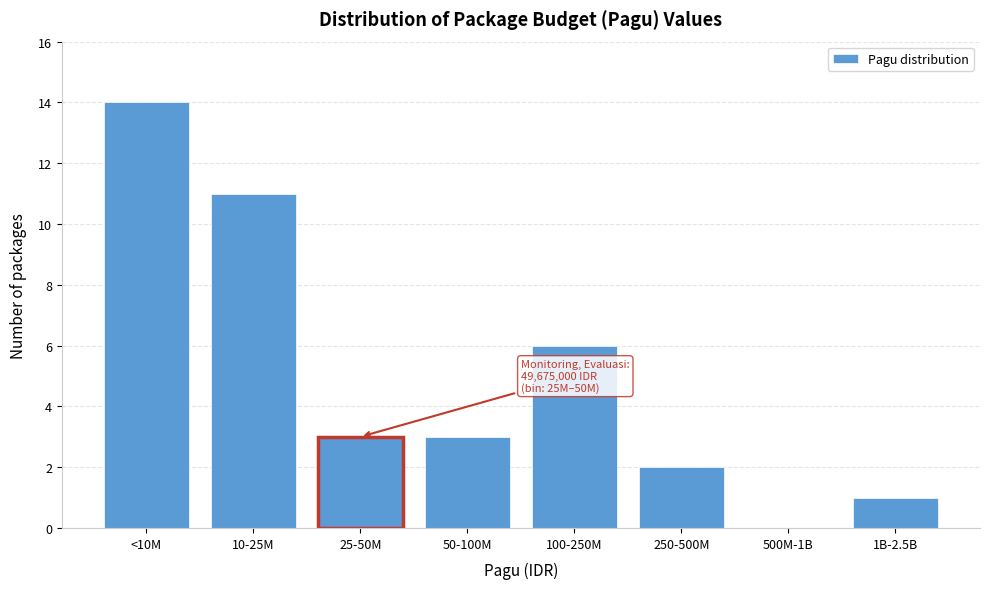

Reading left to right, list all the values displayed in this chart.

<10M=14	10-25M=11	25-50M=3	50-100M=3	100-250M=6	250-500M=2	500M-1B=0	1B-2.5B=1